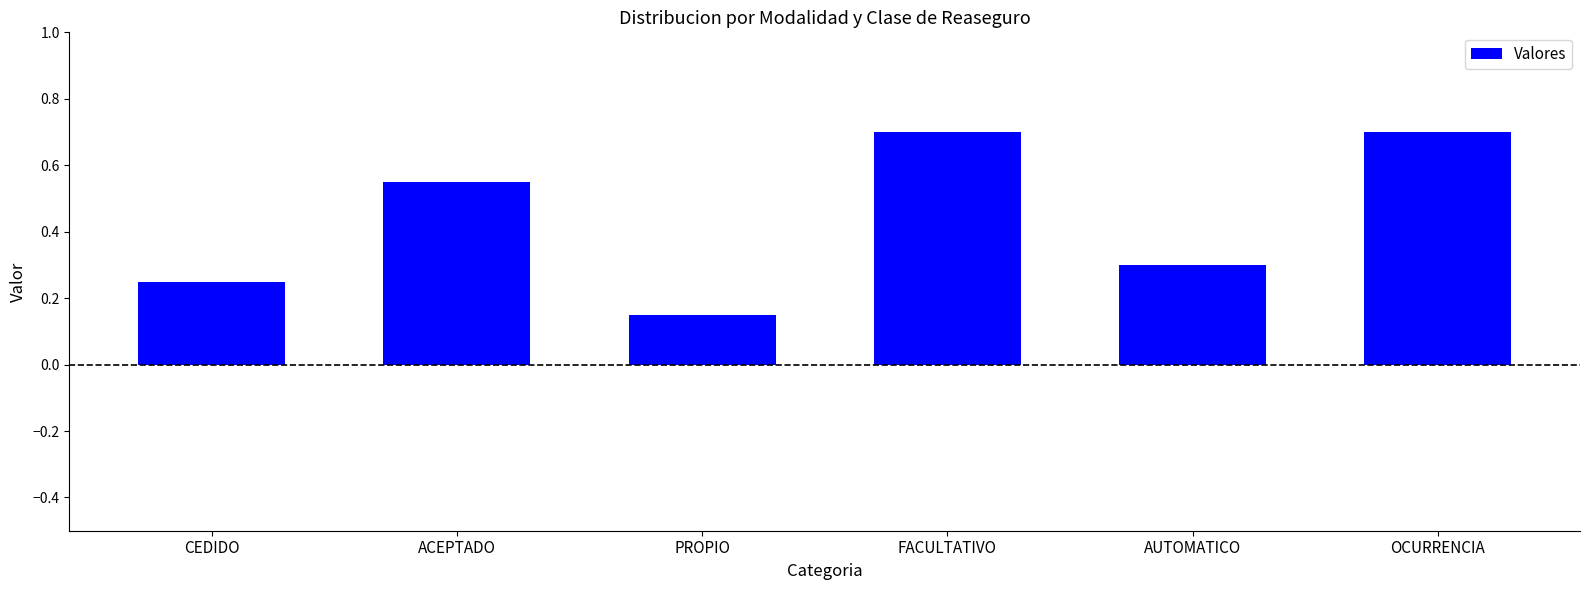

What is the label of the 4th bar from the right?

PROPIO